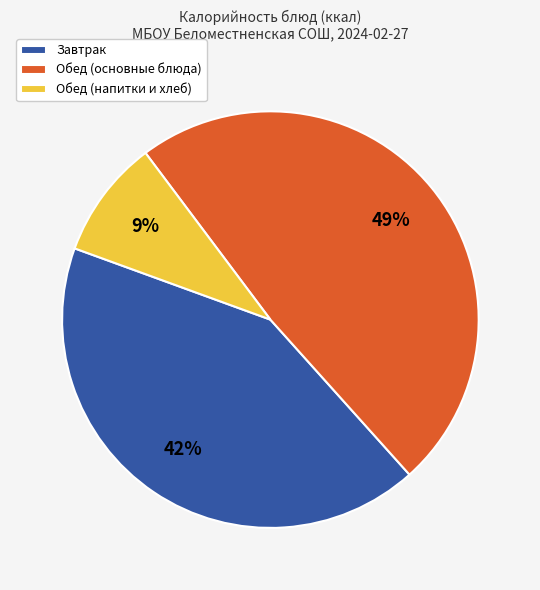

How many segments does this pie chart have?

3